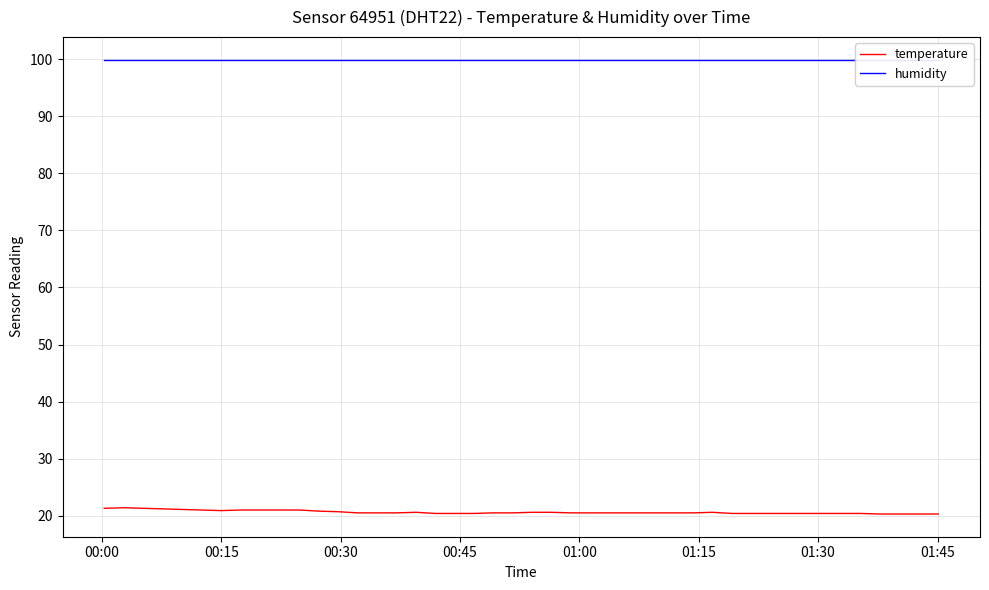

True or false: humidity and temperature cross at least once.

False